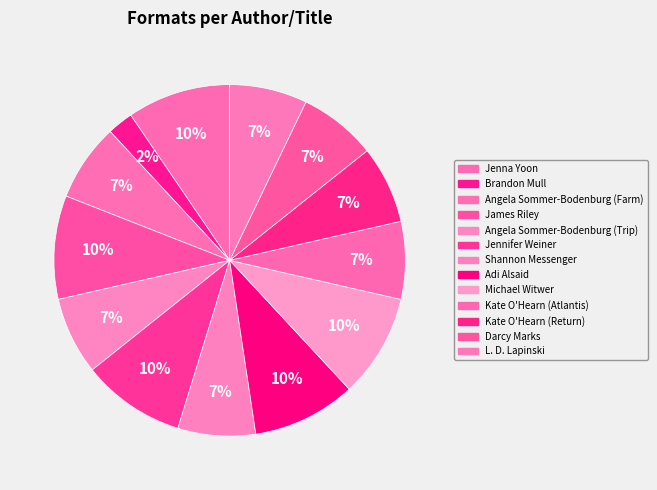

Rank the categories by value from highest to lowest.

Jenna Yoon, James Riley, Jennifer Weiner, Adi Alsaid, Michael Witwer, Angela Sommer-Bodenburg (Farm), Angela Sommer-Bodenburg (Trip), Shannon Messenger, Kate O'Hearn (Atlantis), Kate O'Hearn (Return), Darcy Marks, L. D. Lapinski, Brandon Mull